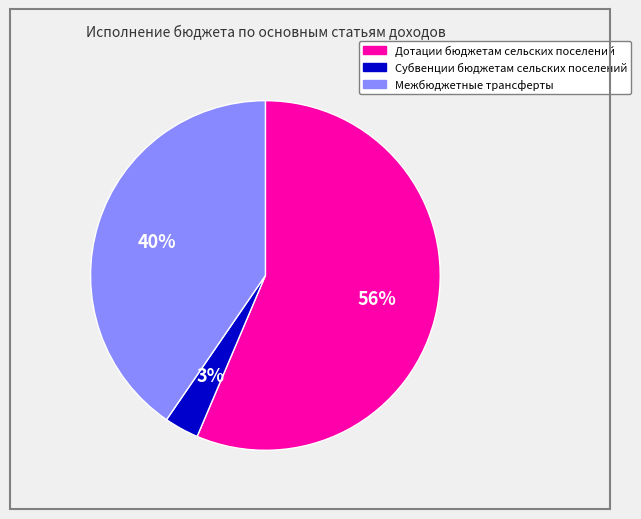

Combined, do Межбюджетные трансферты and Дотации бюджетам сельских поселений account for over 50%?

Yes